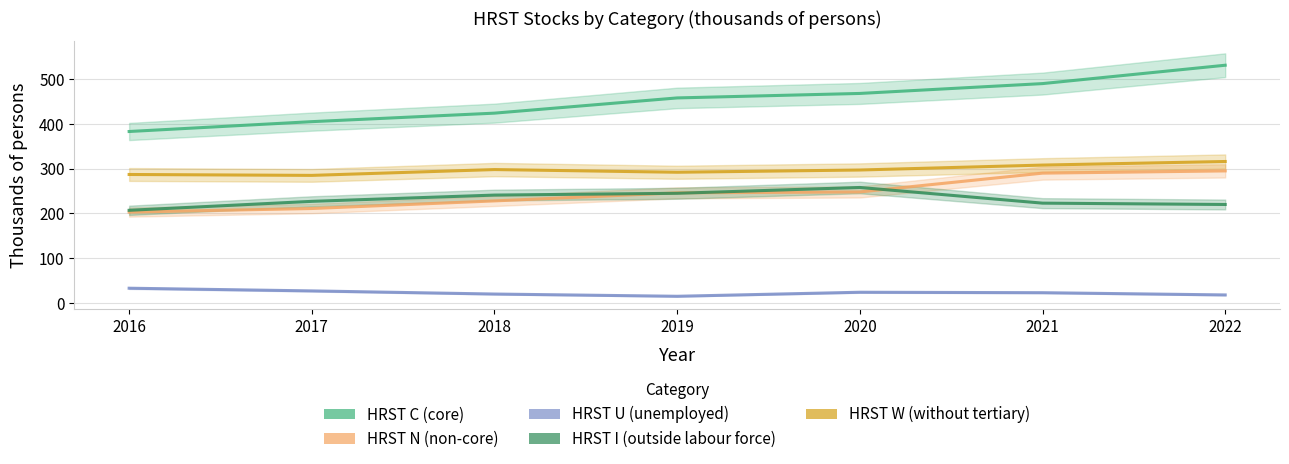

What is the value of the HRST I (outside labour force) point at the 7th from the left?

220